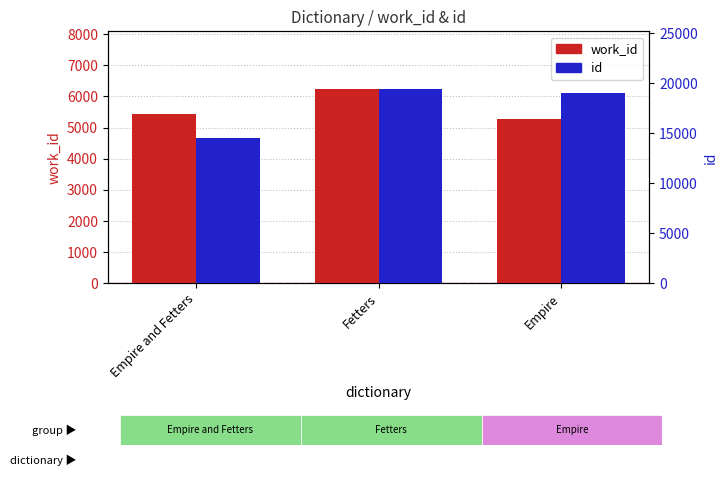

At which label does id first exceed 19031?

Fetters